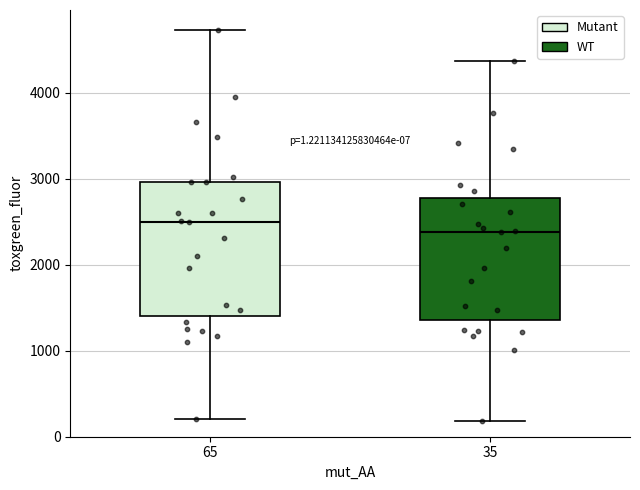

Which box's median line is the lowest?

35